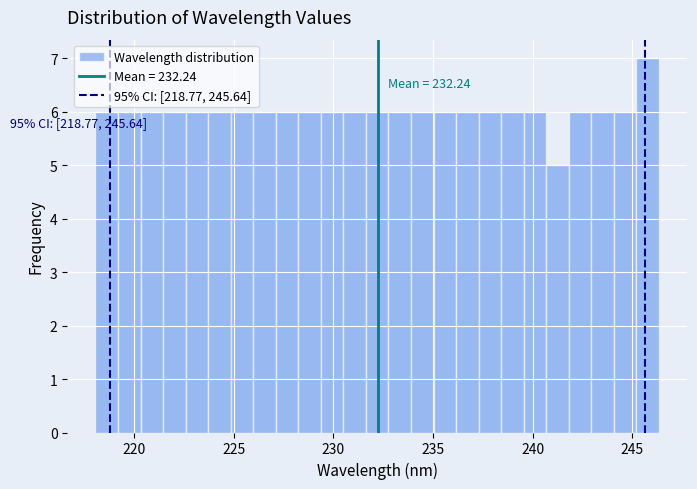

Around what value on the x-axis is the tallest bar? Give the approximate position of its centre, as read against the axis.

246.0